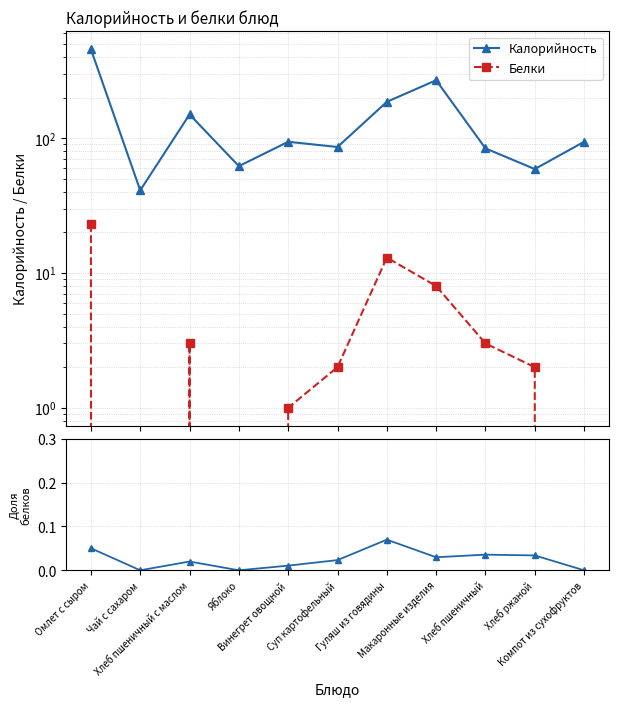

True or false: Белки and Белки / Калорийность cross at least once.

False